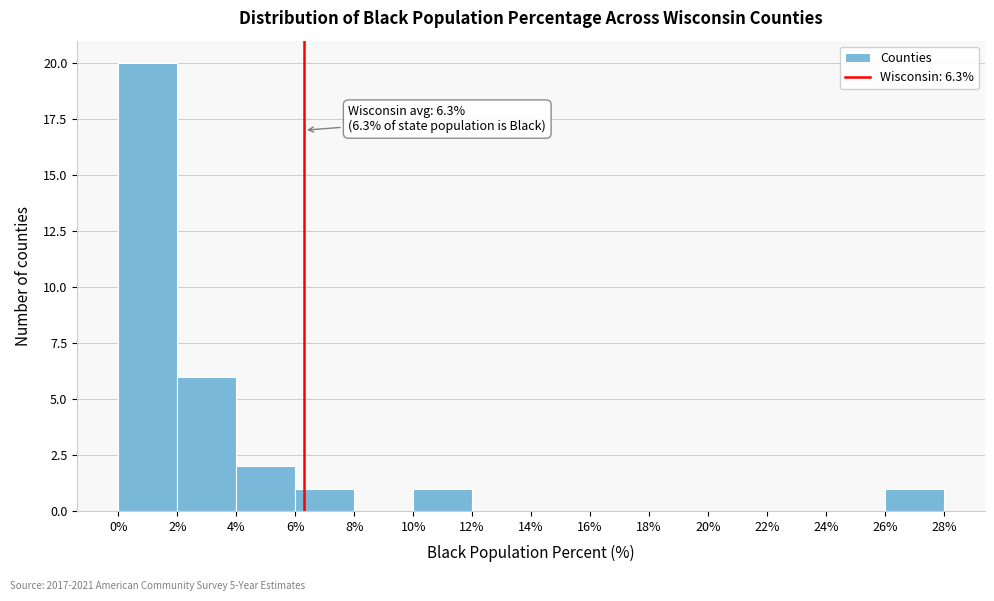

Which range on the x-axis has the tallest bar?

0% to 2%